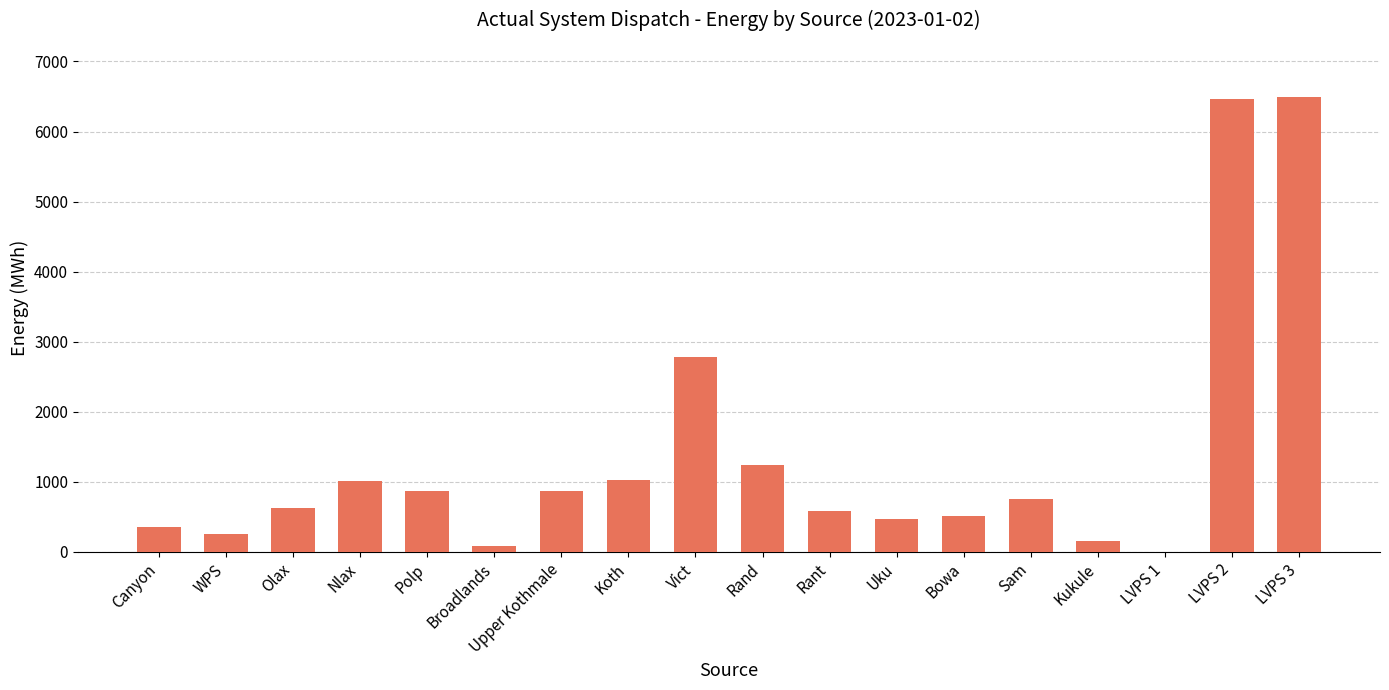

What is the maximum value shown in the chart?

6487.0